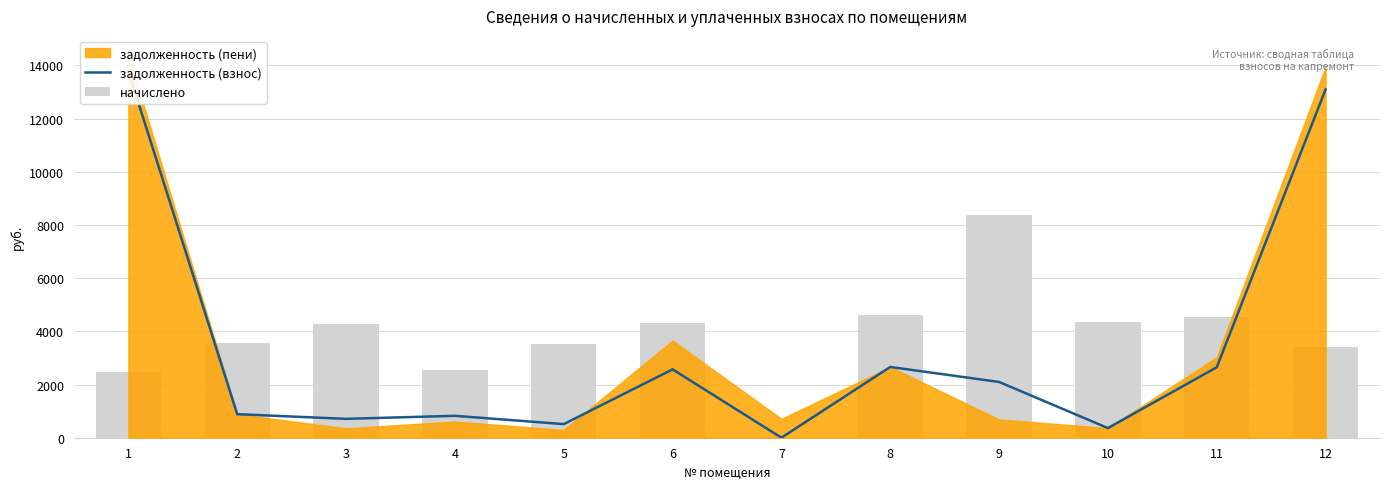

Read the начислено value at 12.

3400.8